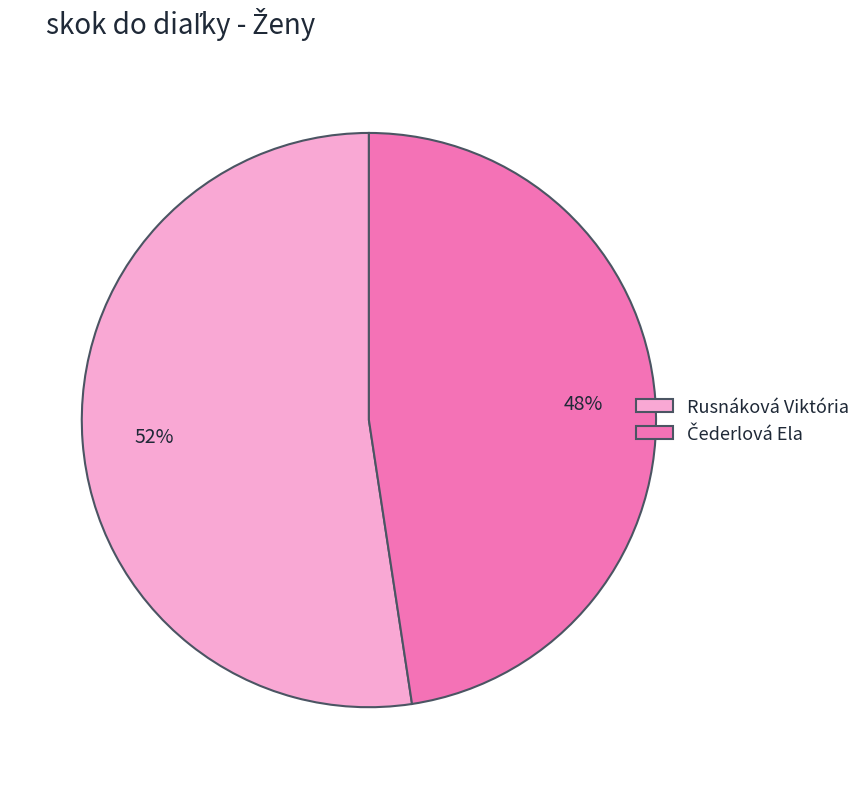

True or false: Rusnáková Viktória accounts for 52% of the total.

True